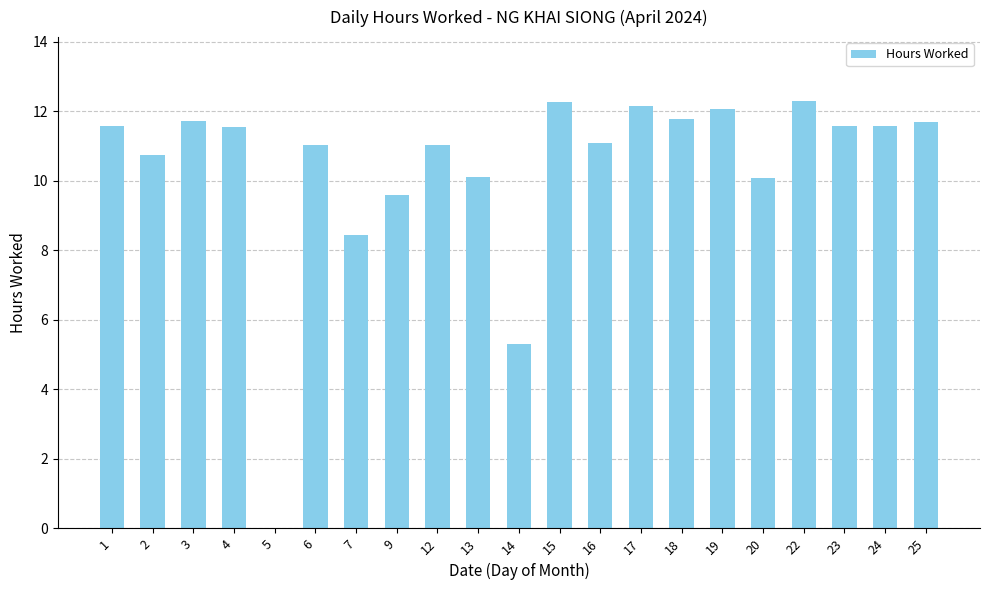

What is the approximate value at 6?

11.0